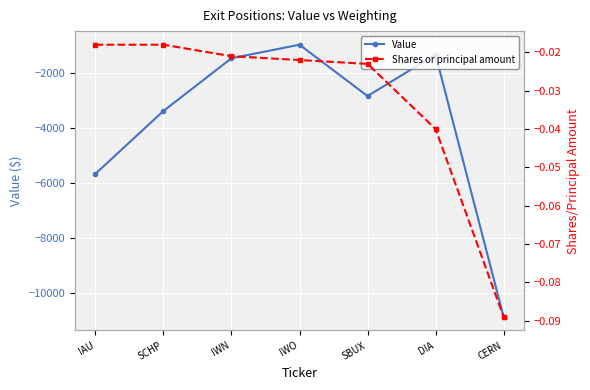

True or false: Value and Shares or principal amount intersect in this chart.

False